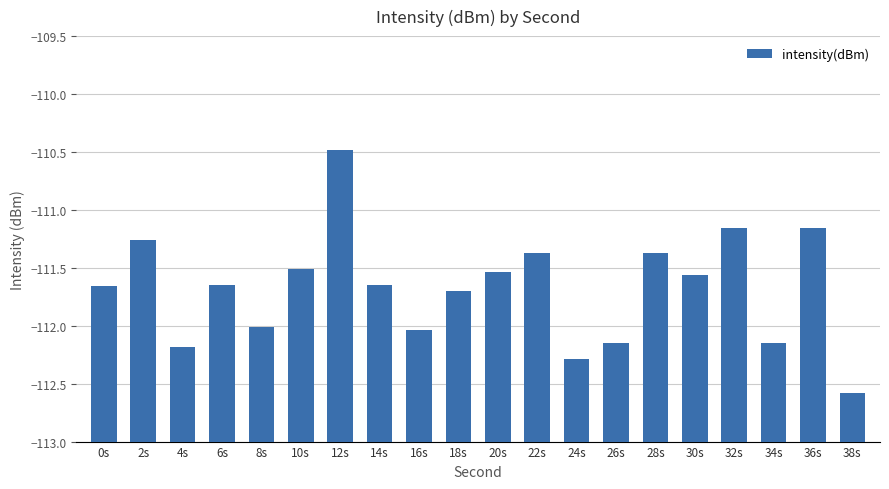

What is the change in value from 2s to 6s?

-0.4